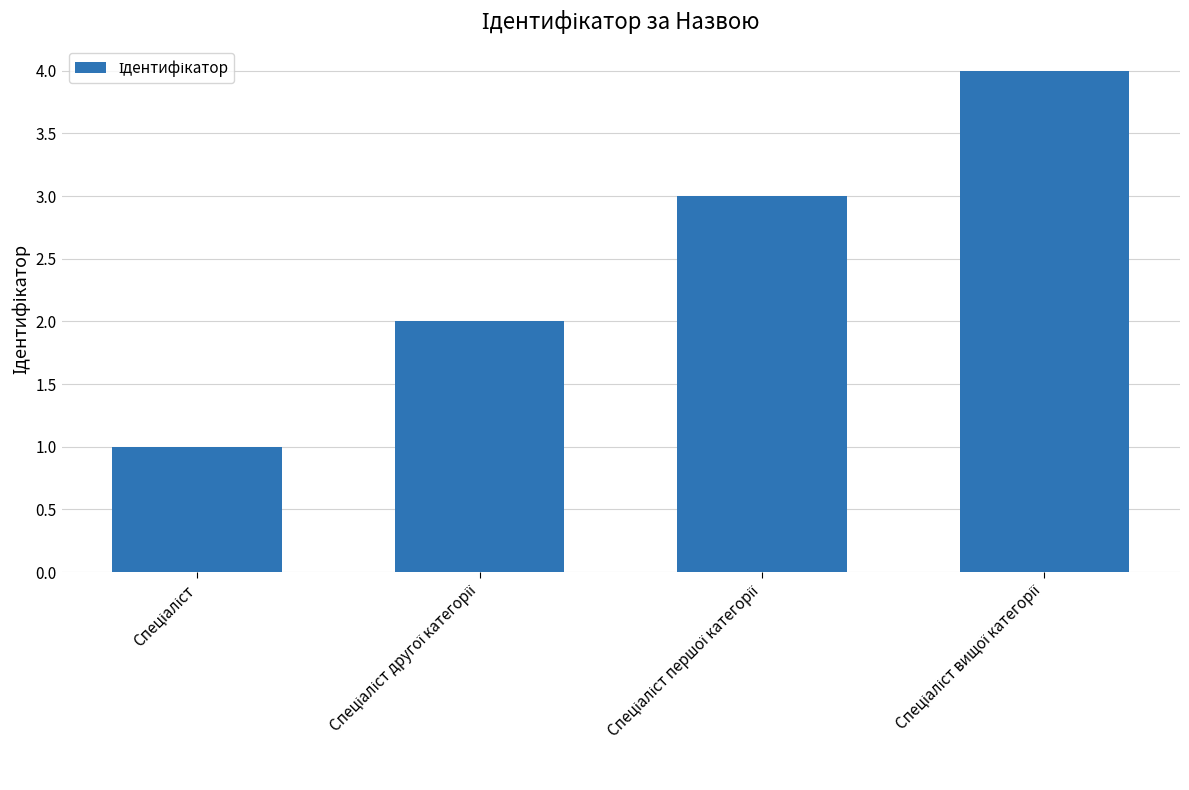

What is the maximum value shown in the chart?

4